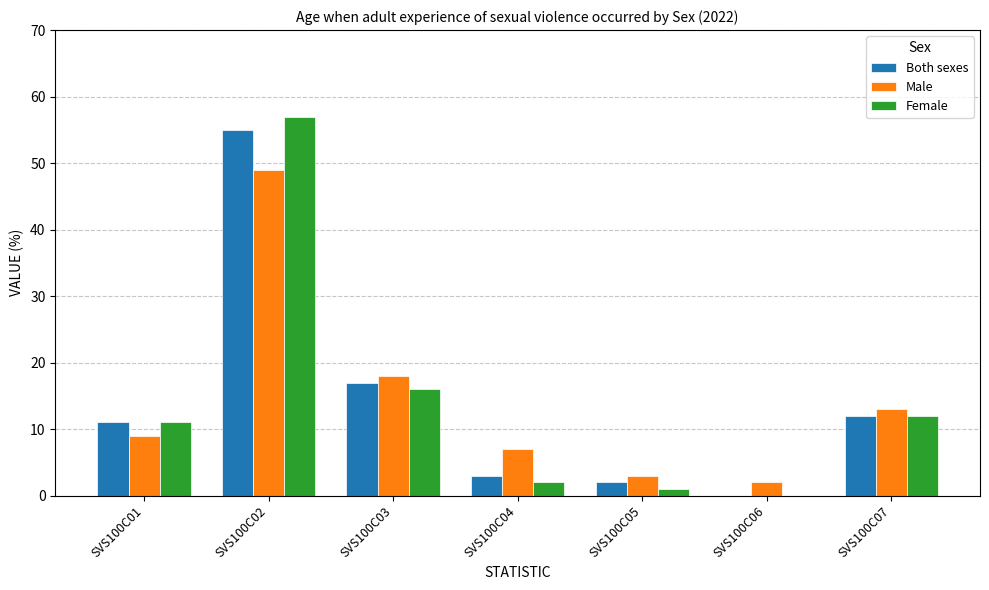

Which series has the largest range (max minus min)?

Female